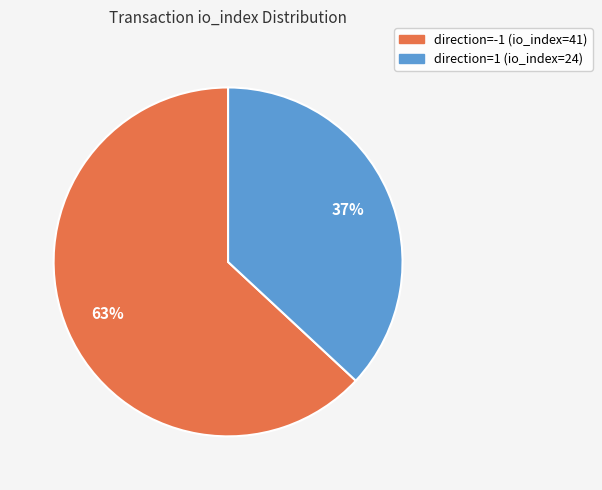

Is the sum of direction=1 (io_index=24) and direction=-1 (io_index=41) greater than half?

Yes